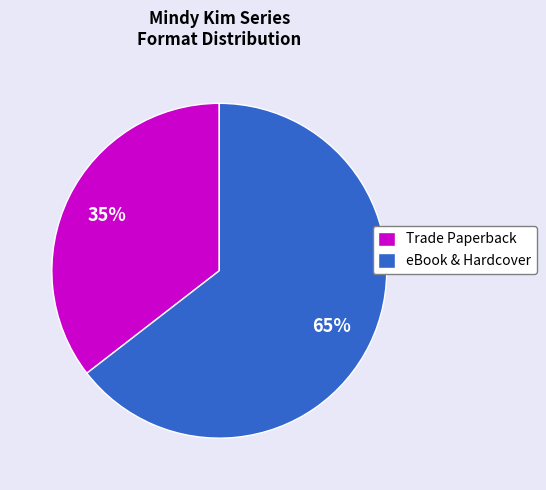

Is the sum of eBook & Hardcover and Trade Paperback greater than half?

Yes